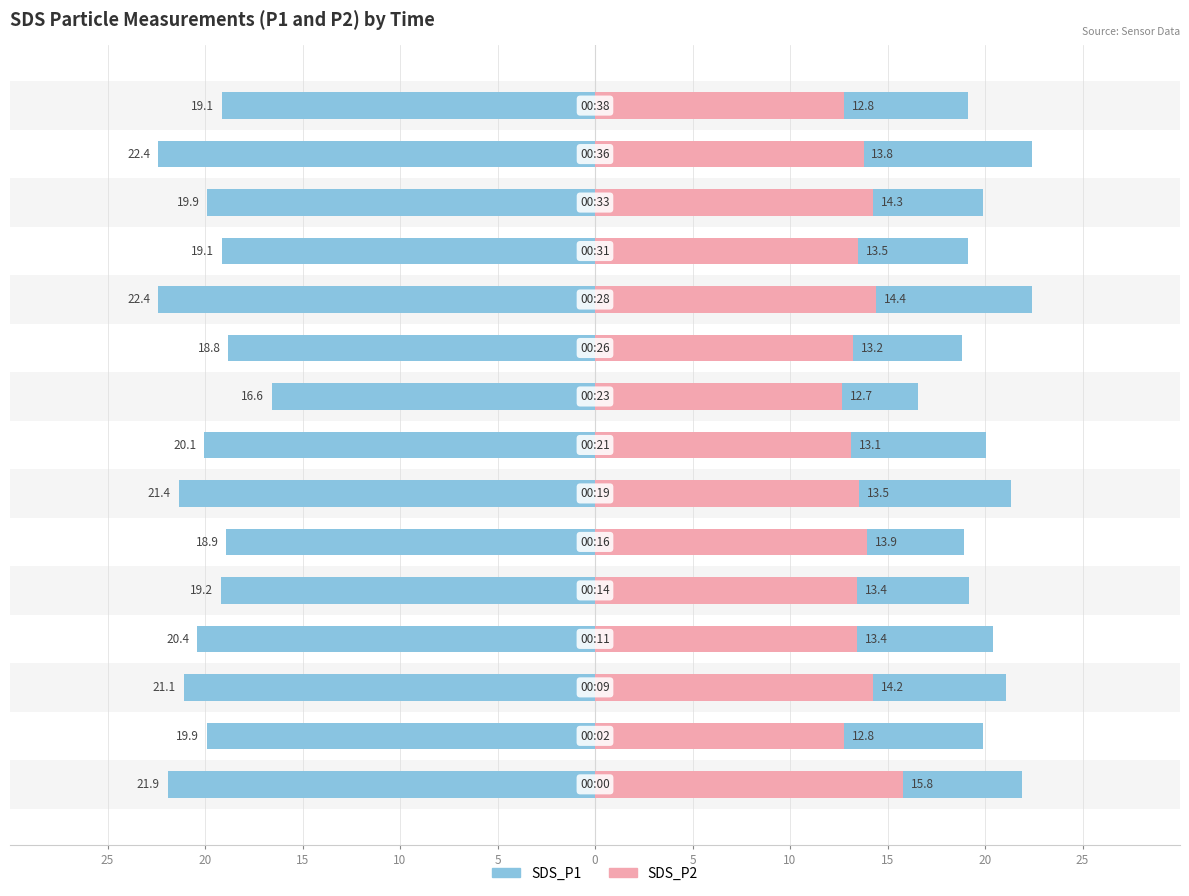

How many groups of bars are there?

15